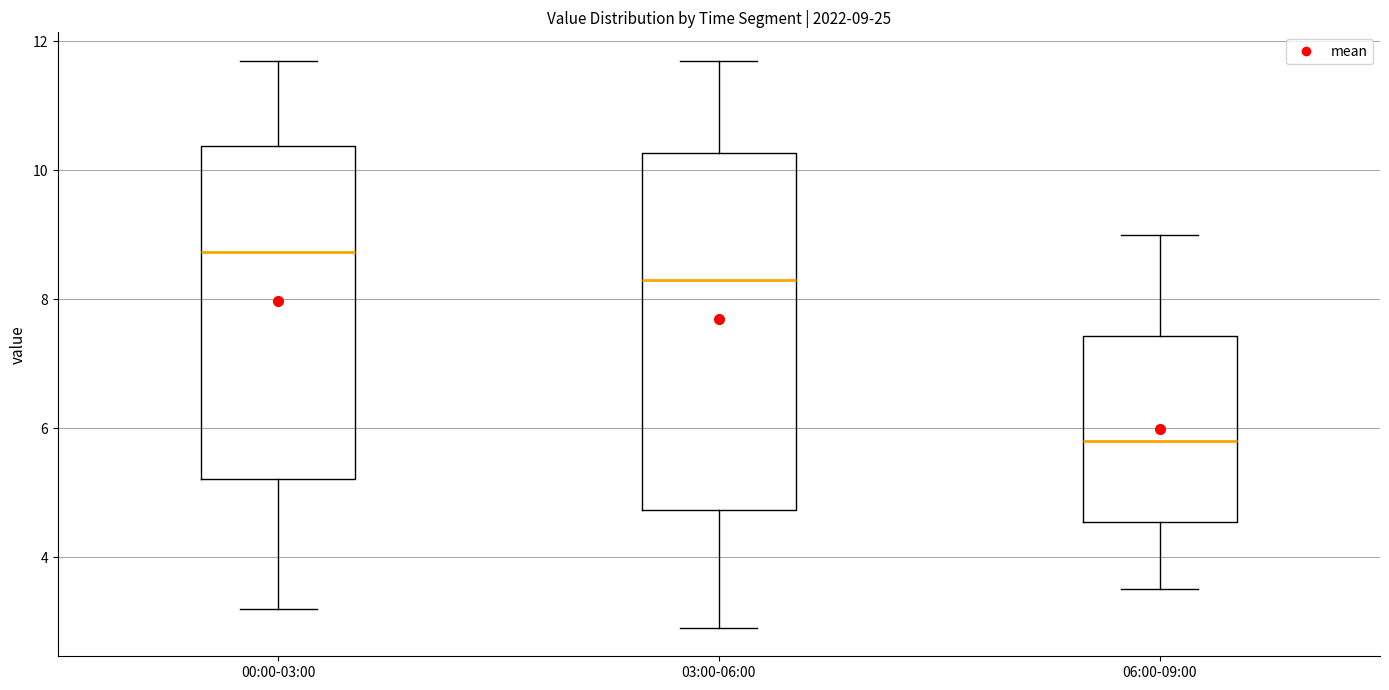

Comparing the boxes themselves (not the whiskers), which one is the tallest?

03:00-06:00